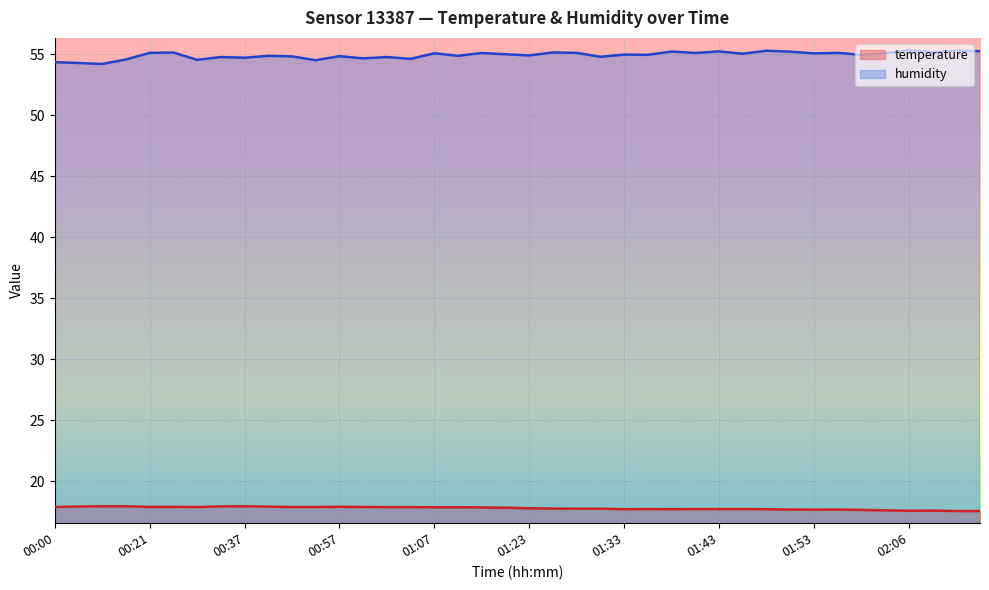

True or false: temperature has more than 2 interior local peaks.

True